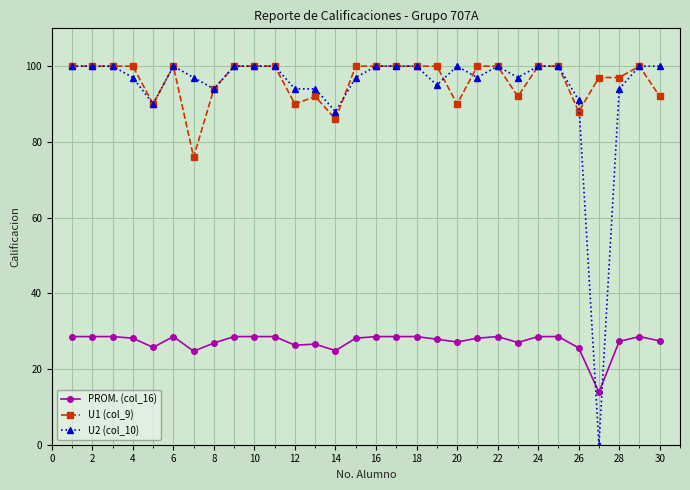

True or false: U2 (col_10) has more than 2 points higher than both neighbors.

True